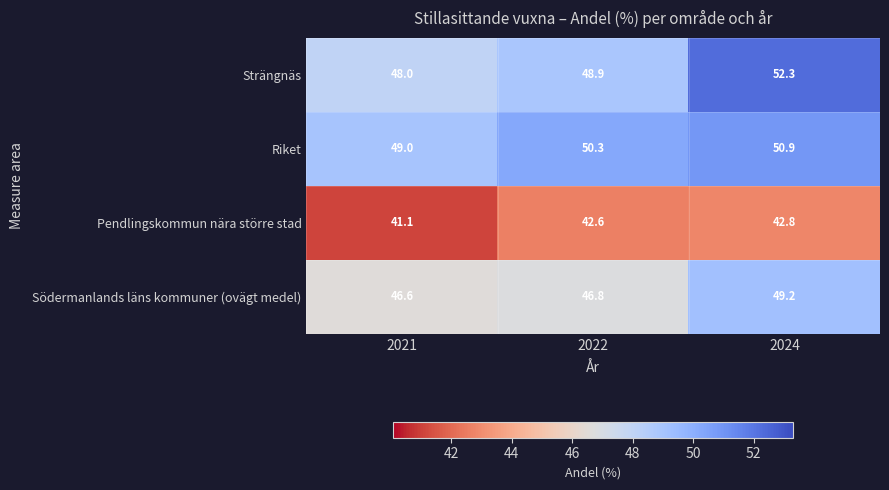

What is the greatest value displayed?

52.3